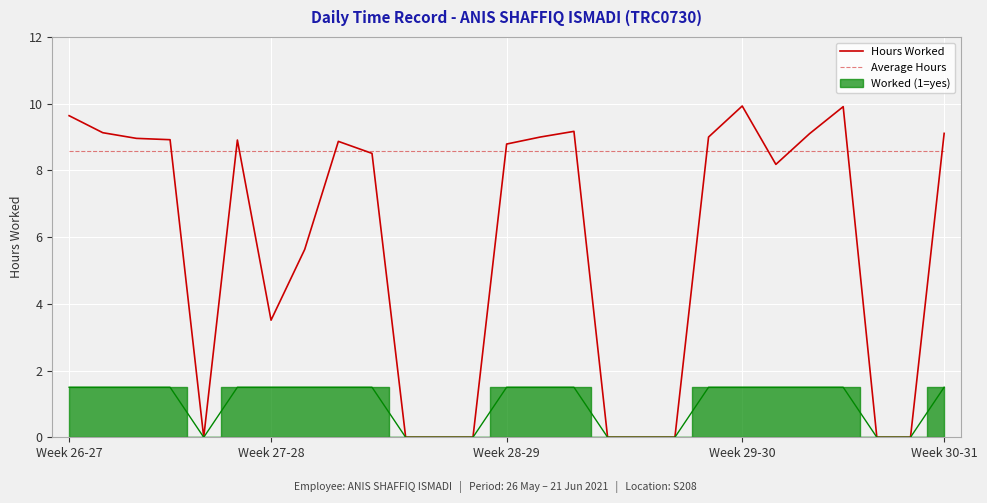

The value of Hours Worked at Week 28-29 is 5.7. True or false?

False